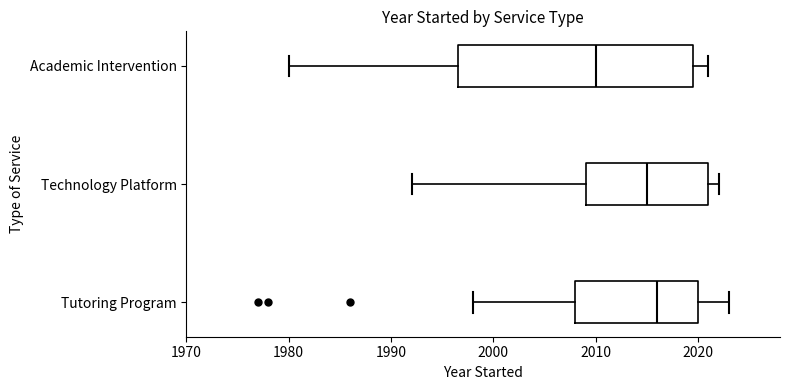

Reading bottom to top, transcribe this box plot: for each box, give where its median line is, the range the box spans, and where its two whiskers end, as read against the x-axis. The values are not printed on the chart, so give them approximately, as read against the axis.

Tutoring Program: median 2016, box 2008 to 2020, whiskers 1998 to 2023
Technology Platform: median 2015, box 2009 to 2021, whiskers 1992 to 2022
Academic Intervention: median 2010, box 1997 to 2020, whiskers 1980 to 2021